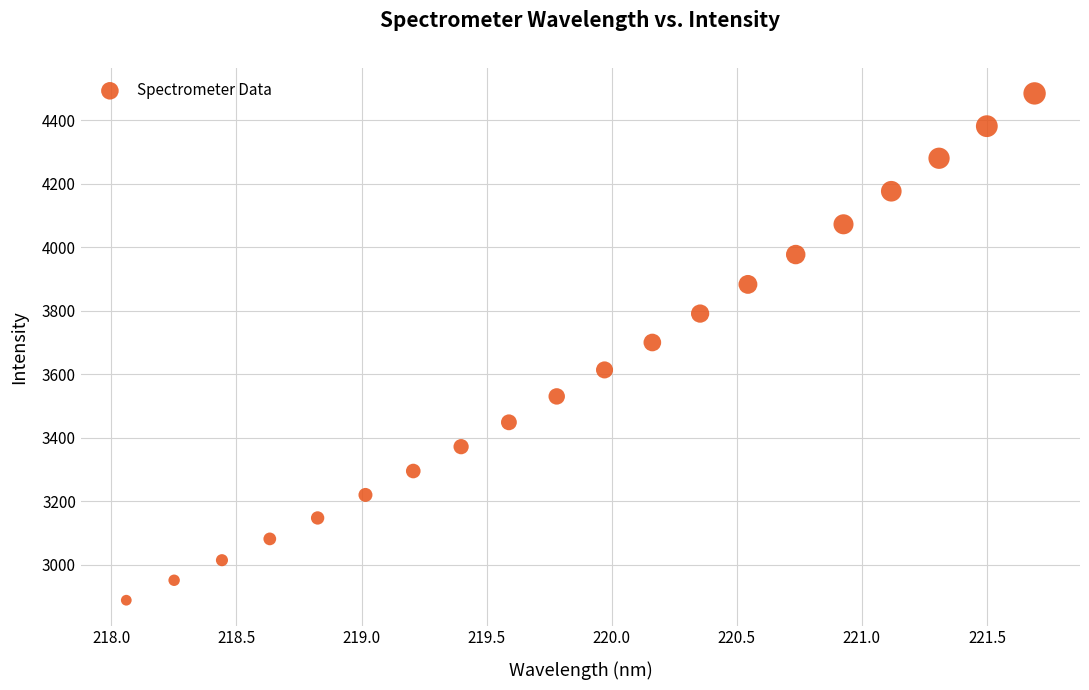

What is the range of Y values (max minus min)?

1595.6